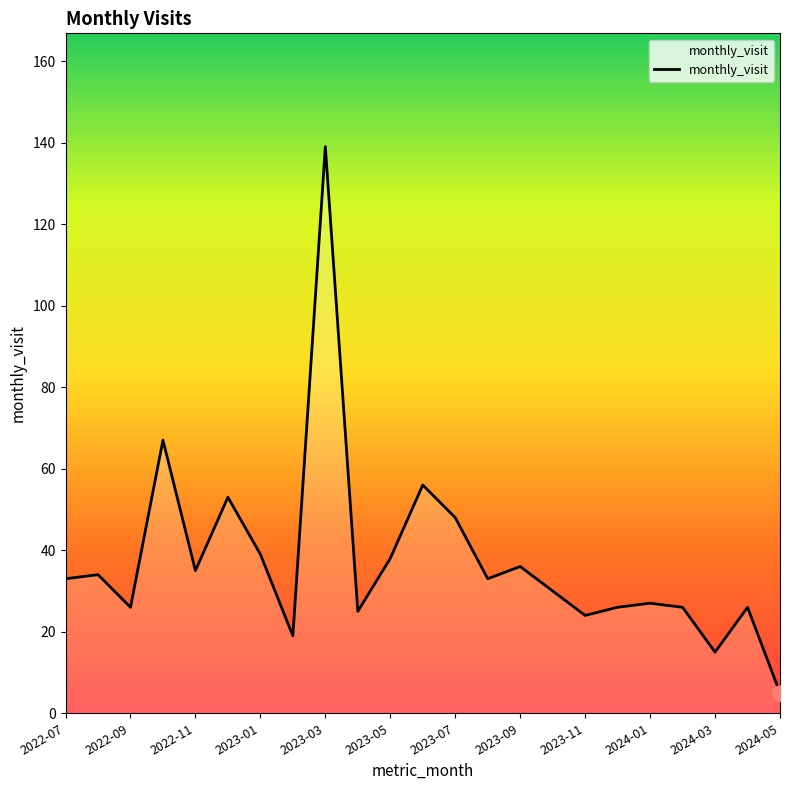

What is the difference between the maximum and minimum values?

134